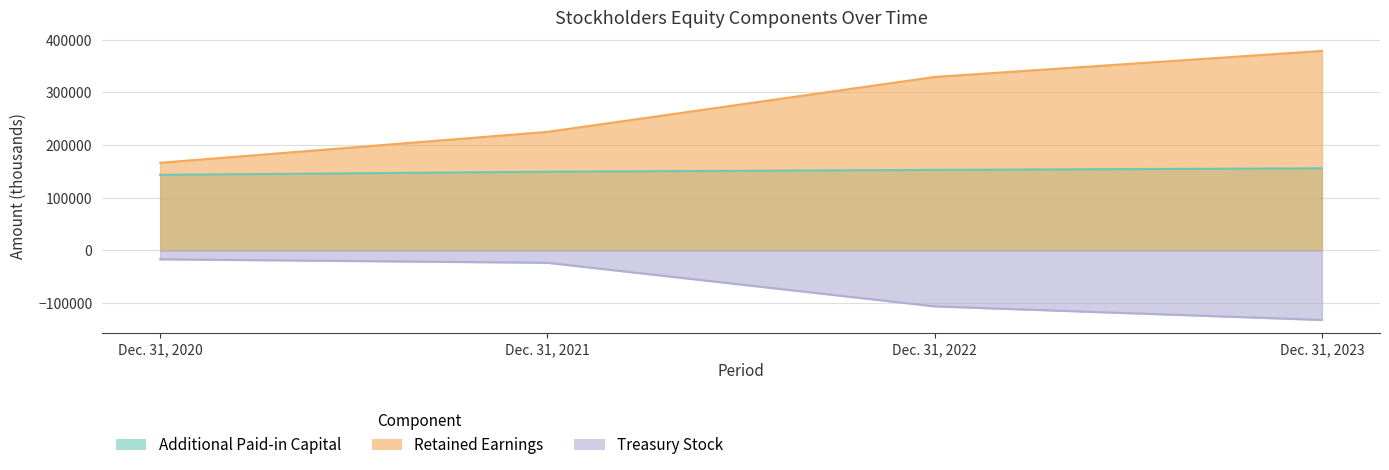

What is the difference between the Treasury Stock values at Dec. 31, 2020 and Dec. 31, 2023?

115279